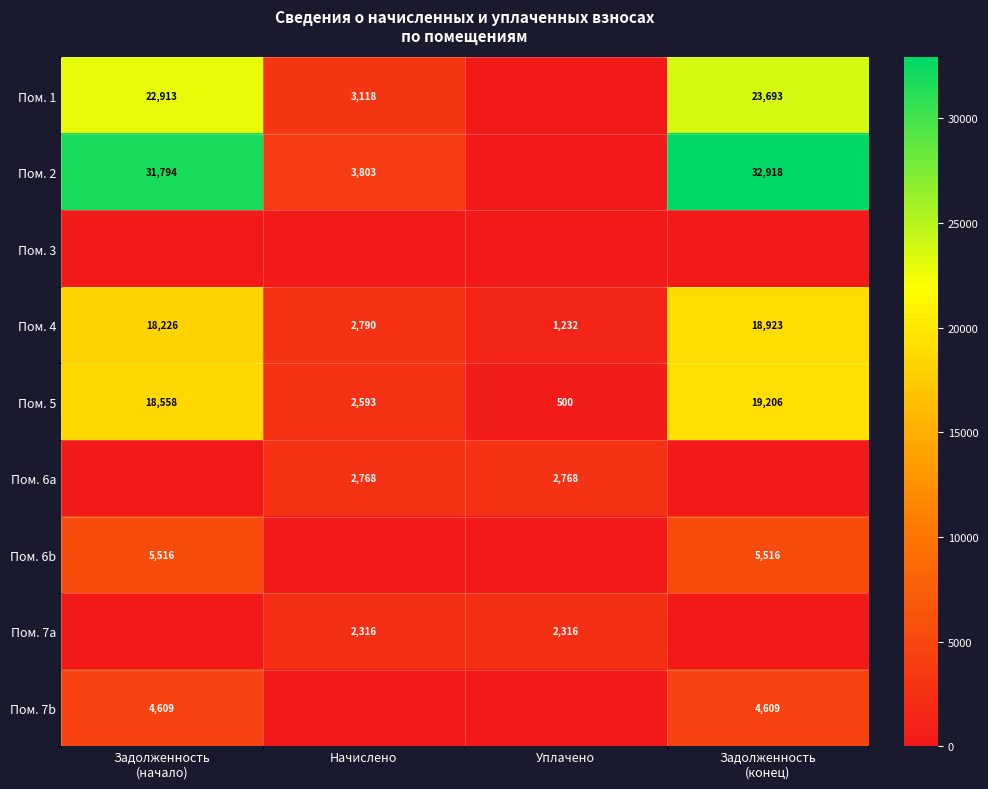

What is the difference between the second highest and minimum values in the Пом. 4 series?

16994